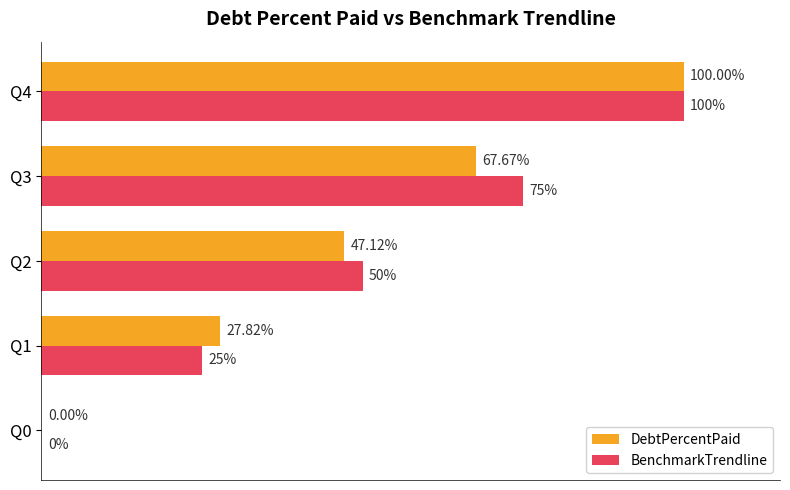

Is the value of DebtPercentPaid at Q0 greater than the value of BenchmarkTrendline at Q1?

No